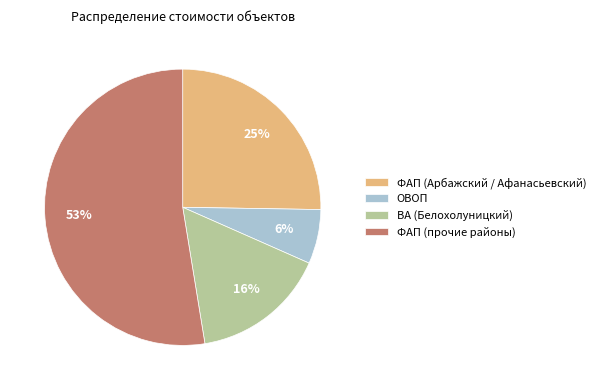

Combined, do ФАП (Арбажский / Афанасьевский) and ОВОП account for over 50%?

No